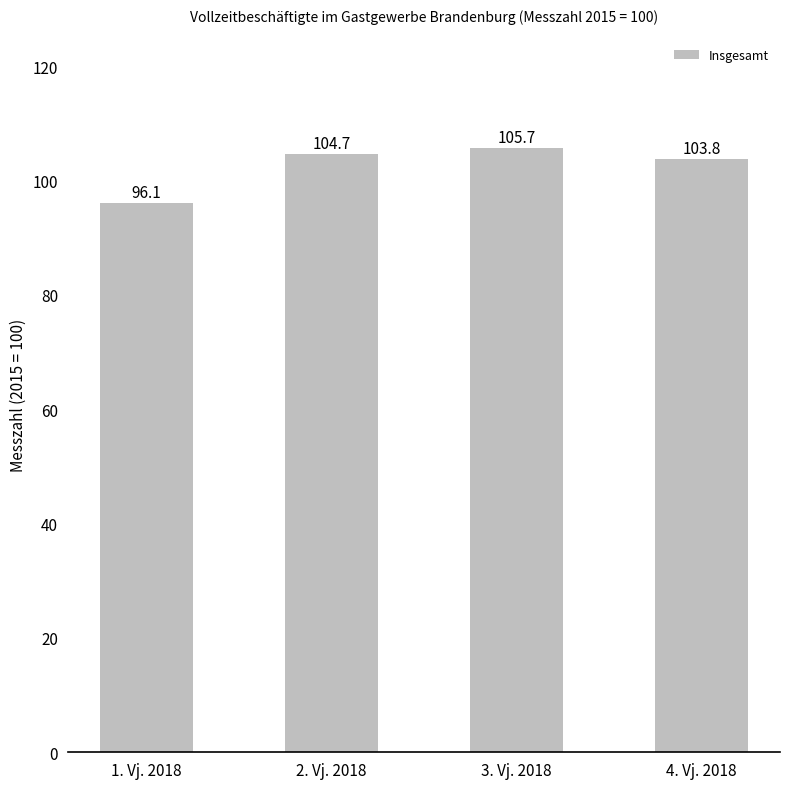

The chart shows a value of 28.9 at 1. Vj. 2018. True or false?

False